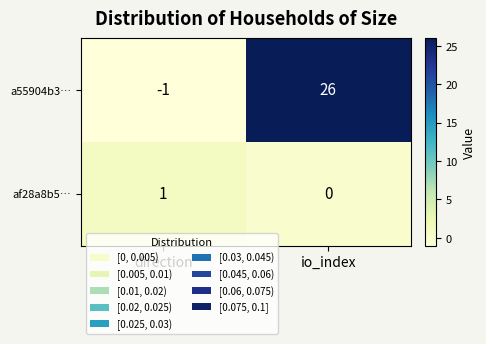

What is the sum of the a55904b3… values at direction and io_index?

25